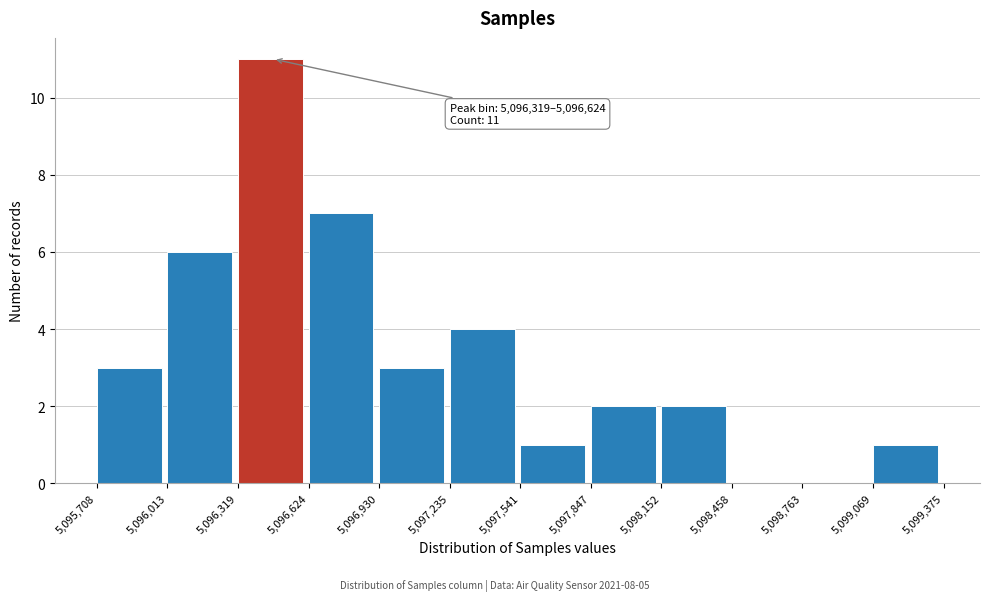

Over which range of the x-axis is the bar tallest?

5,096,319 to 5,096,624